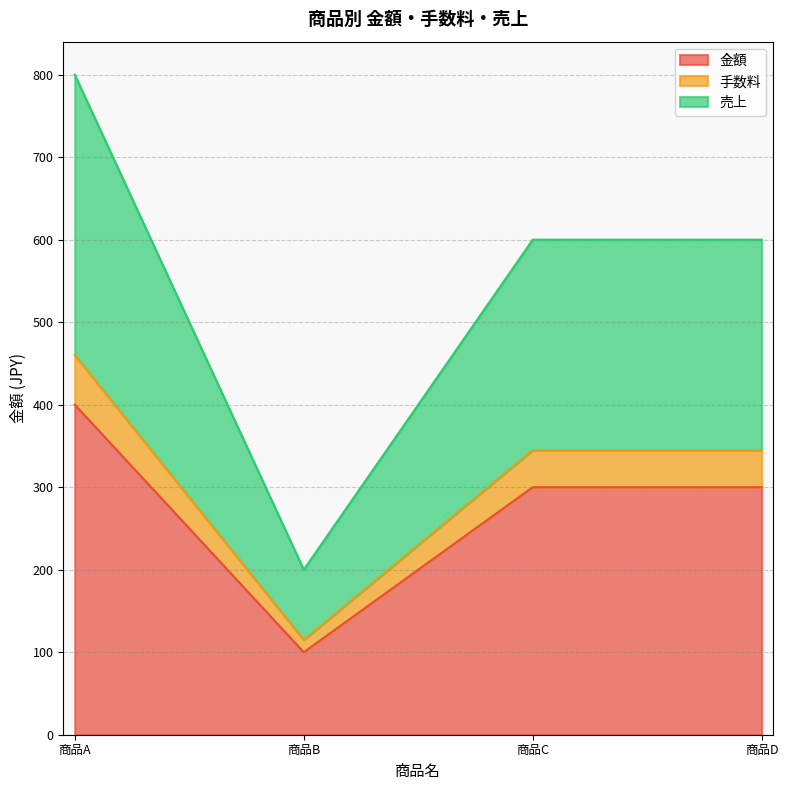

At which category is the sum across all series the highest?

商品A